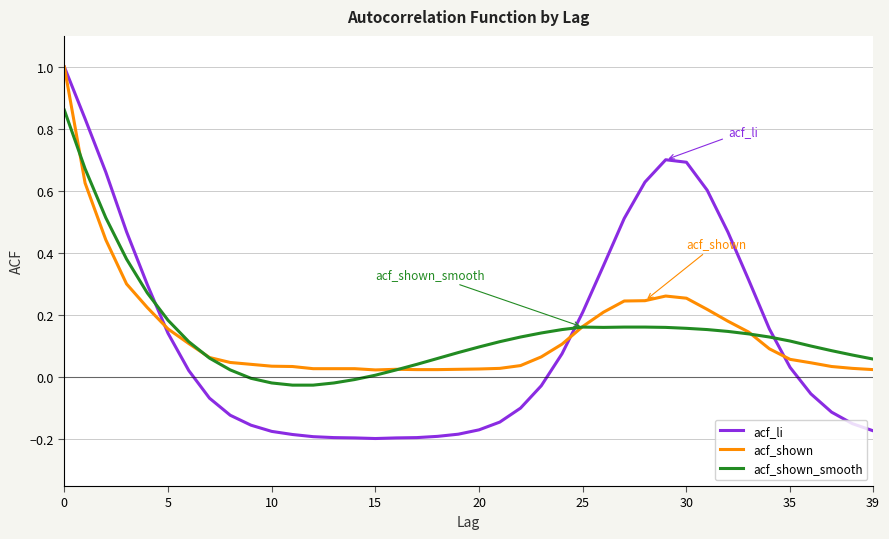

What is the maximum value shown in the chart?

1.0